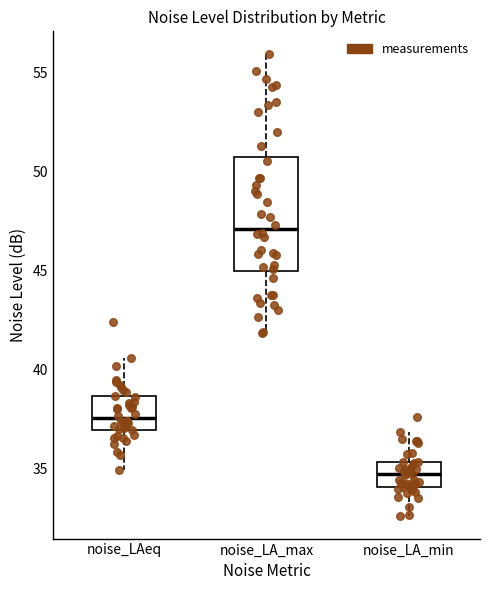

Reading left to right, transcribe this box plot: for each box, give where its median line is, the range the box spans, and where its two whiskers end, as read against the y-axis. The values are not printed on the chart, so give them approximately, as read against the axis.

noise_LAeq: median 37.5, box 37.0 to 38.5, whiskers 35.0 to 40.5
noise_LA_max: median 47.0, box 45.0 to 50.5, whiskers 42.0 to 56.0
noise_LA_min: median 34.5, box 34.0 to 35.5, whiskers 32.5 to 37.0